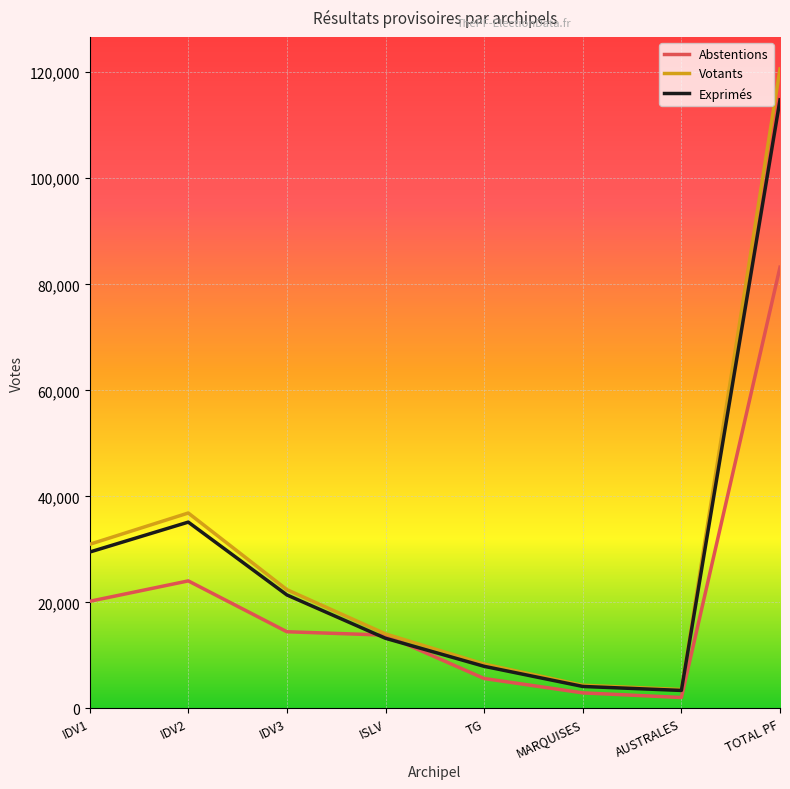

What is the difference between the highest and lowest values at IDV2?

12807